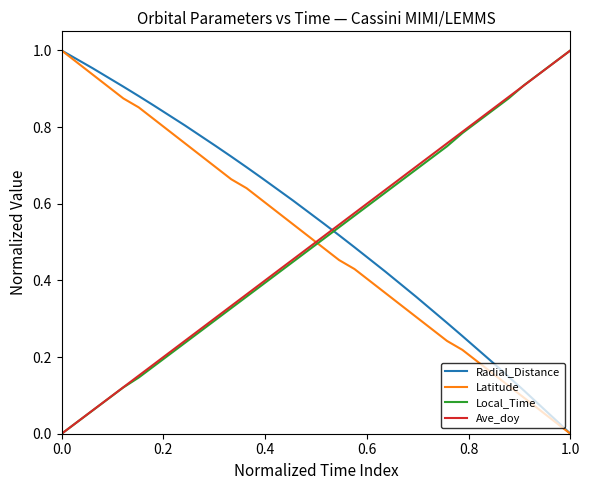

True or false: Radial_Distance and Ave_doy cross at least once.

True